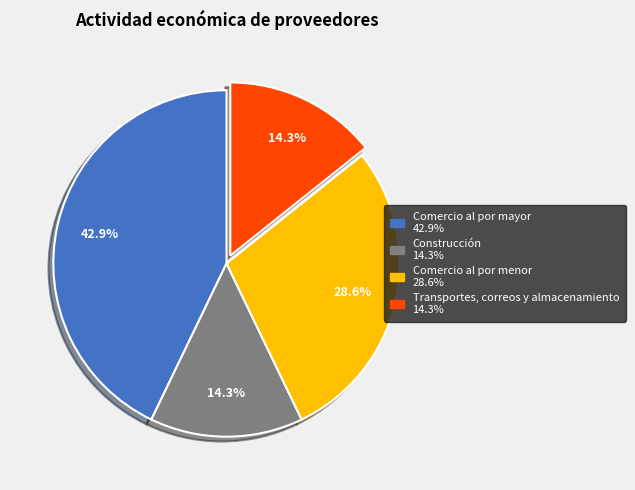

Between Construcción and Comercio al por menor, which is larger?

Comercio al por menor